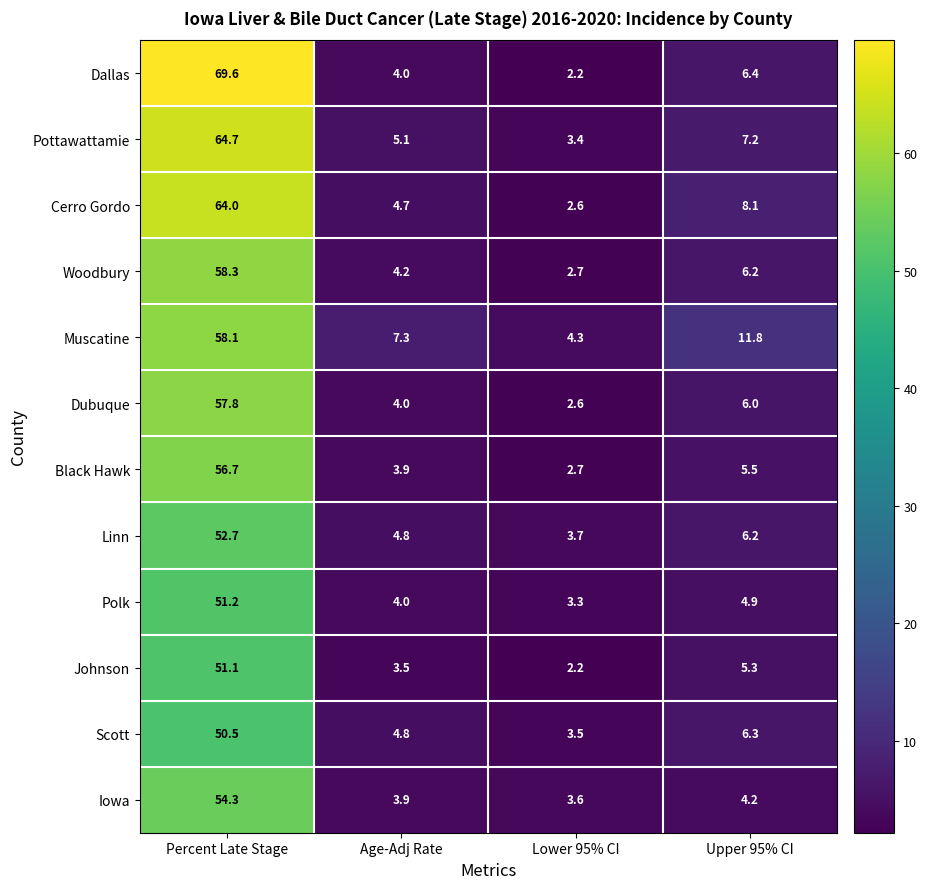

How many values in the Dallas series are below 6?

2